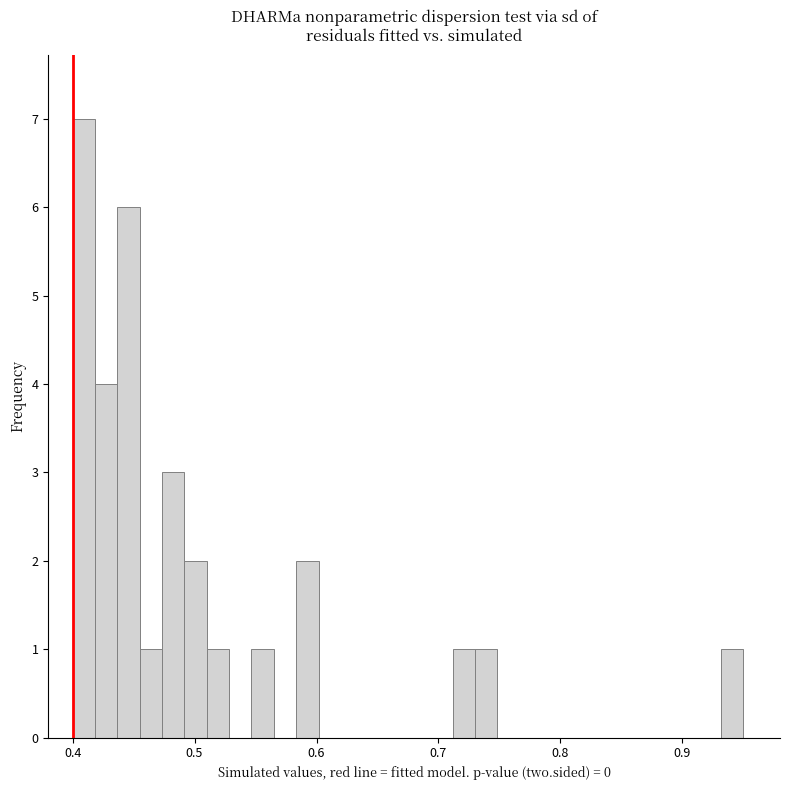

Around what value on the x-axis is the tallest bar? Give the approximate position of its centre, as read against the axis.

0.41